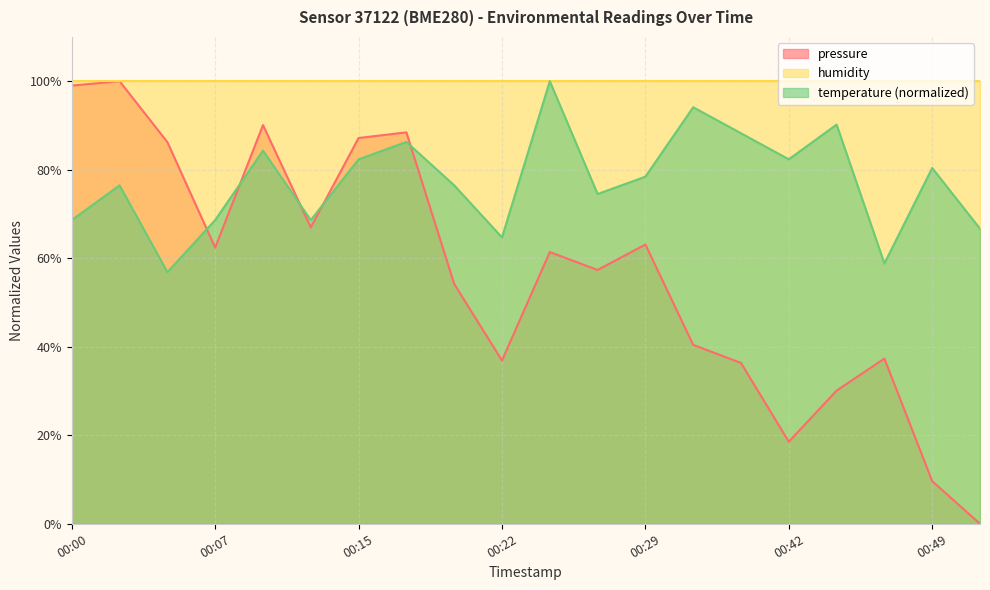

How many values in pressure are above zero?

19